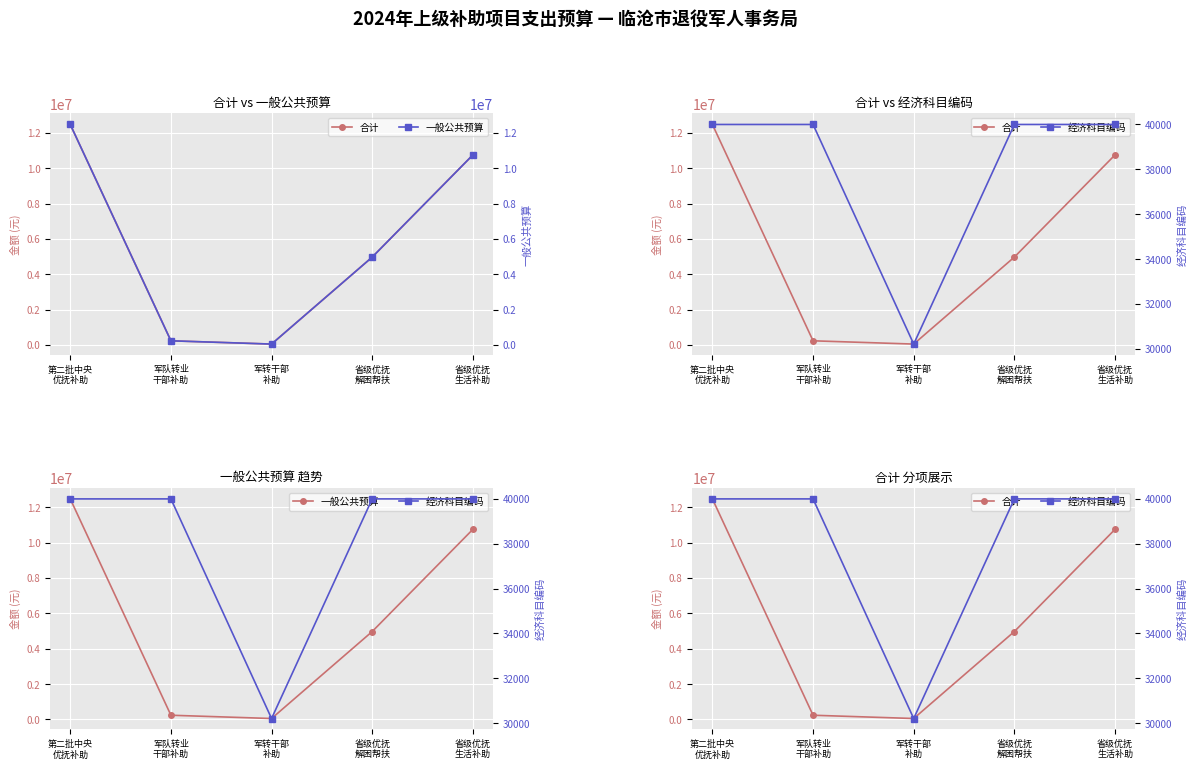

What is the value of the 一般公共预算 point at the 2nd from the left?

234200